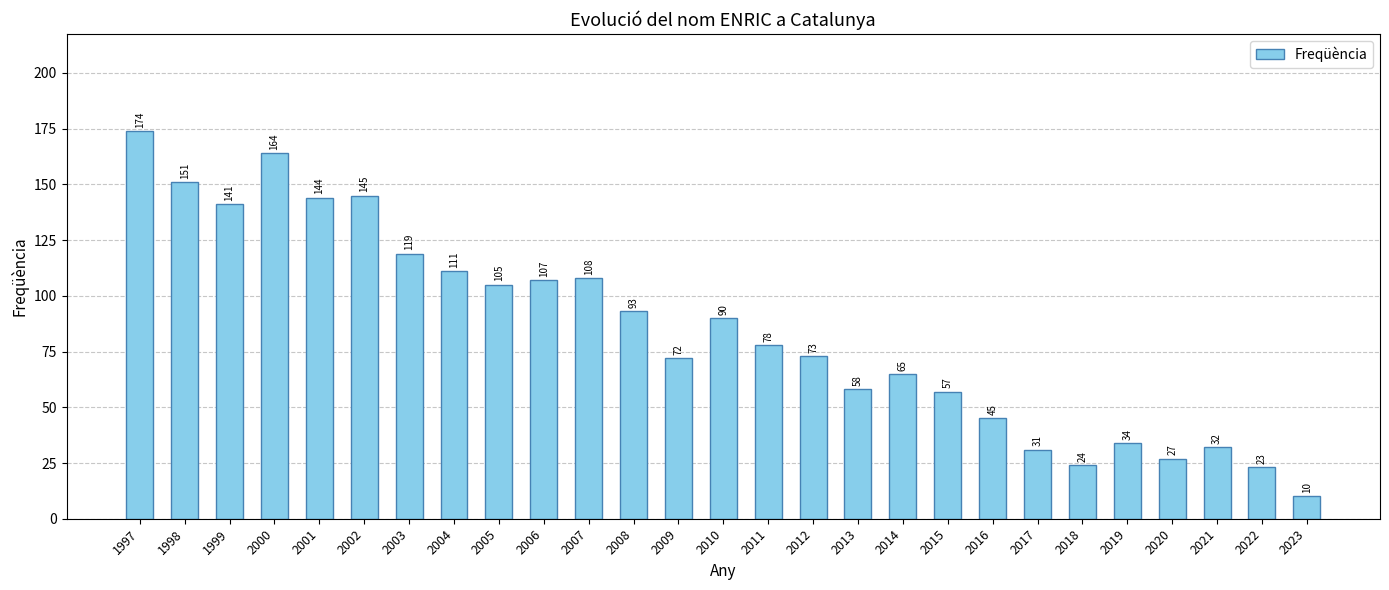

List the labels in order of value, smallest first.

2023, 2022, 2018, 2020, 2017, 2021, 2019, 2016, 2015, 2013, 2014, 2009, 2012, 2011, 2010, 2008, 2005, 2006, 2007, 2004, 2003, 1999, 2001, 2002, 1998, 2000, 1997